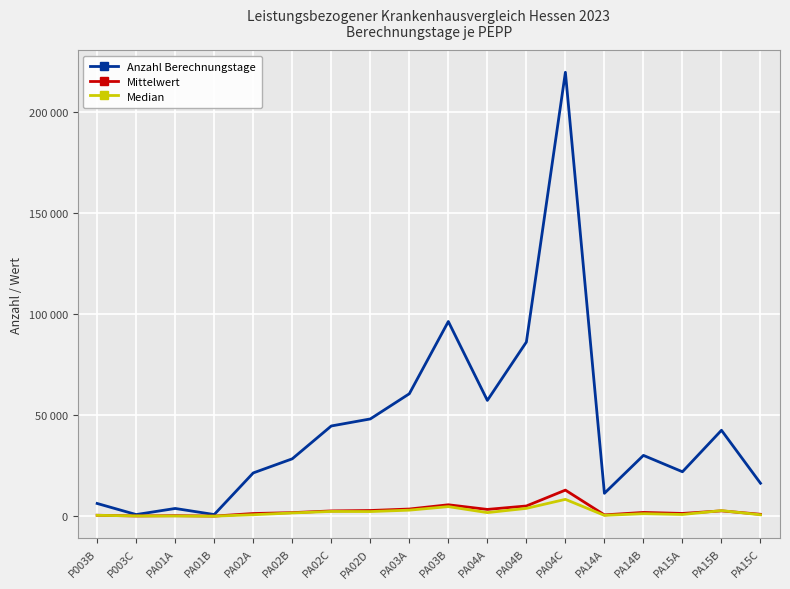

What is the difference between the maximum and minimum values in the Median series?

8305.0